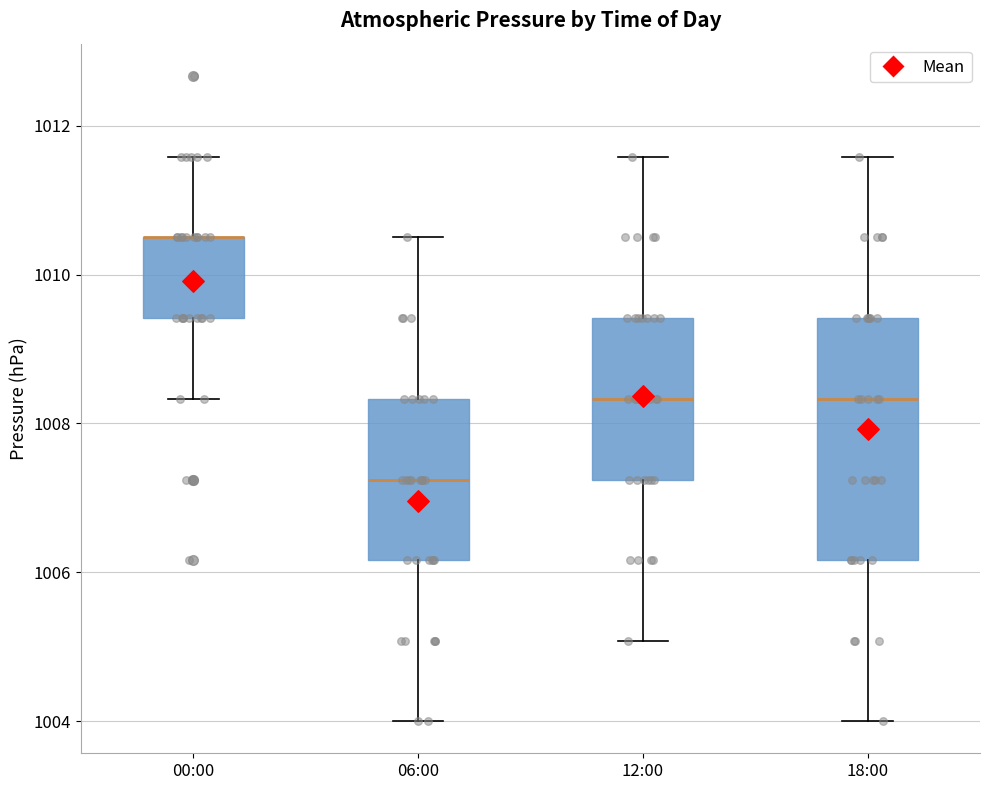

Reading left to right, read every box against the y-axis: the position of its median line, the range the box covers, and the ends of its whiskers. The values are not printed on the chart, so give them approximately, as read against the axis.

00:00: median 1010.6 (drawn on the box's upper edge), box 1009.4 to 1010.6, whiskers 1008.4 to 1011.6
06:00: median 1007.2, box 1006.2 to 1008.4, whiskers 1004.0 to 1010.6
12:00: median 1008.4, box 1007.2 to 1009.4, whiskers 1005.0 to 1011.6
18:00: median 1008.4, box 1006.2 to 1009.4, whiskers 1004.0 to 1011.6